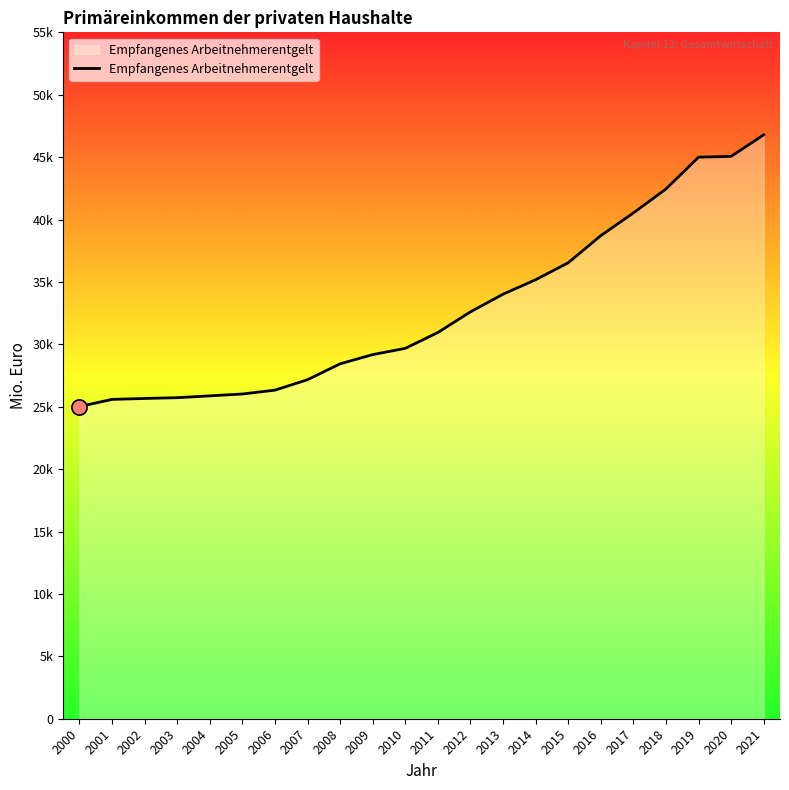

Is this an area chart (filled region under the line)?

Yes